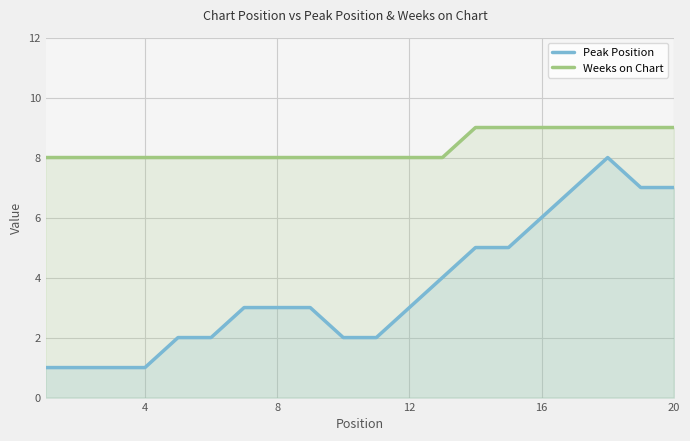

True or false: Weeks on Chart and Peak Position intersect in this chart.

False